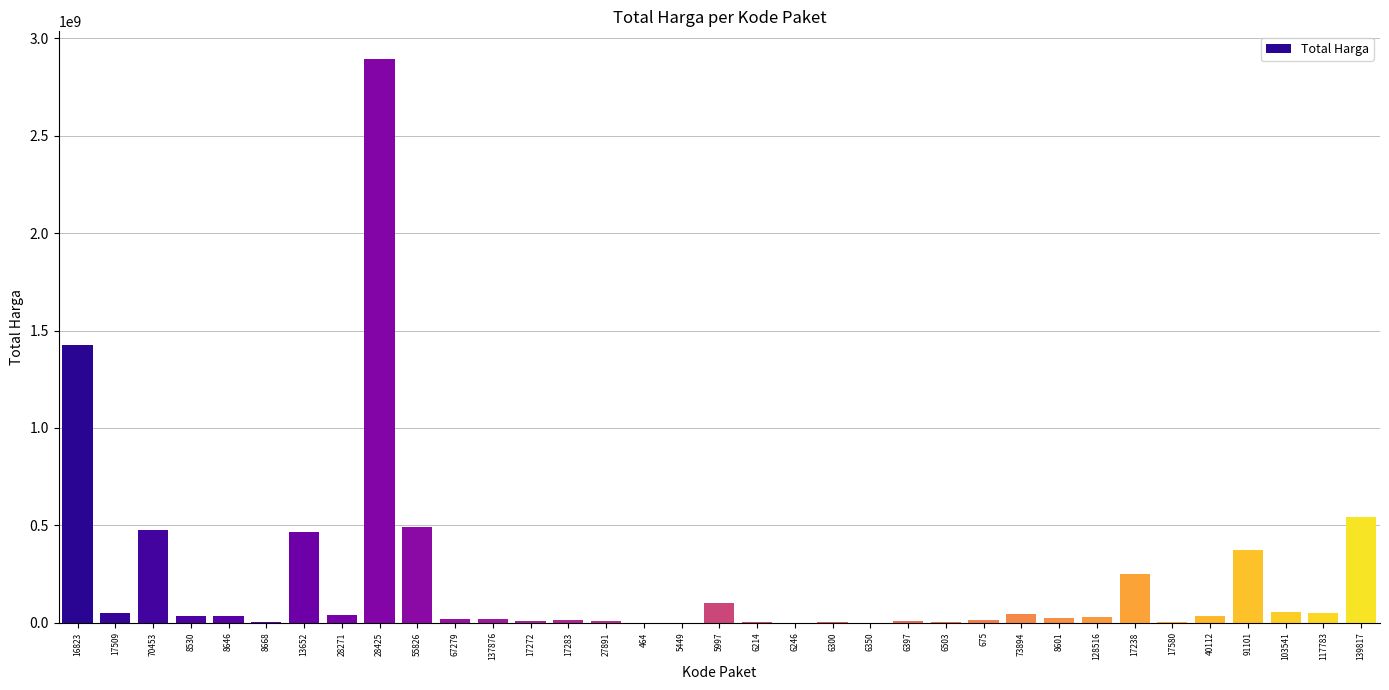

Which label corresponds to the largest value in the chart?

28425